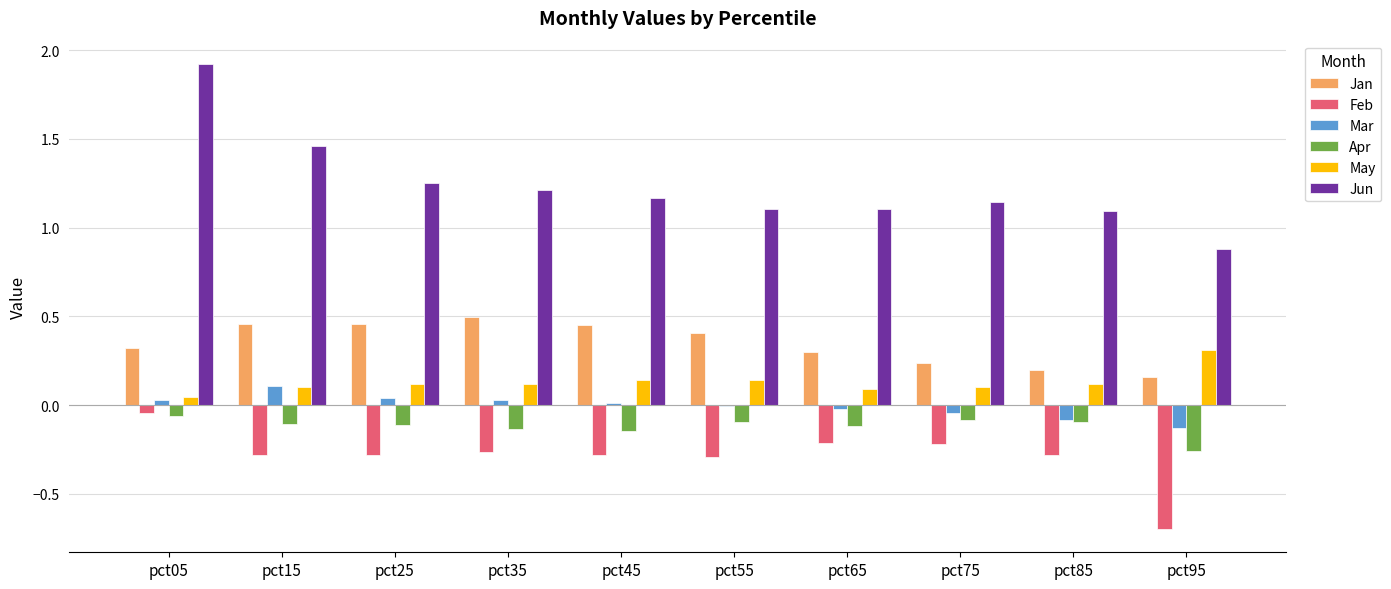

What is the maximum value shown in the chart?

1.9